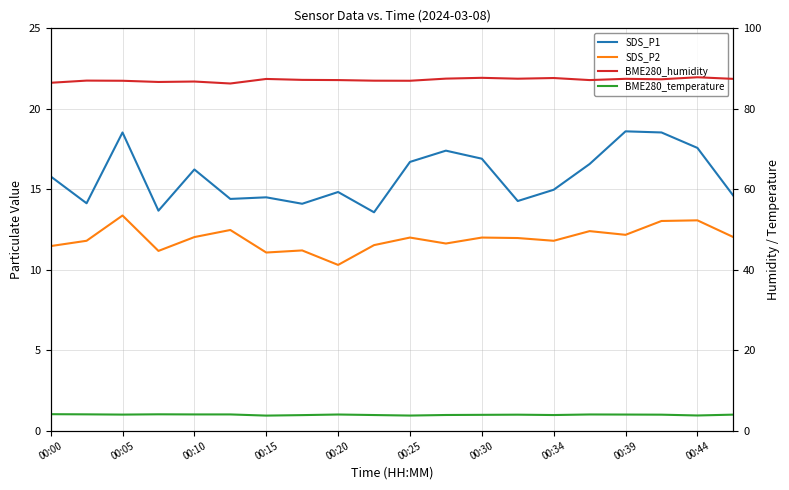

The BME280_humidity series shows 138.6 at 00:39. True or false?

False